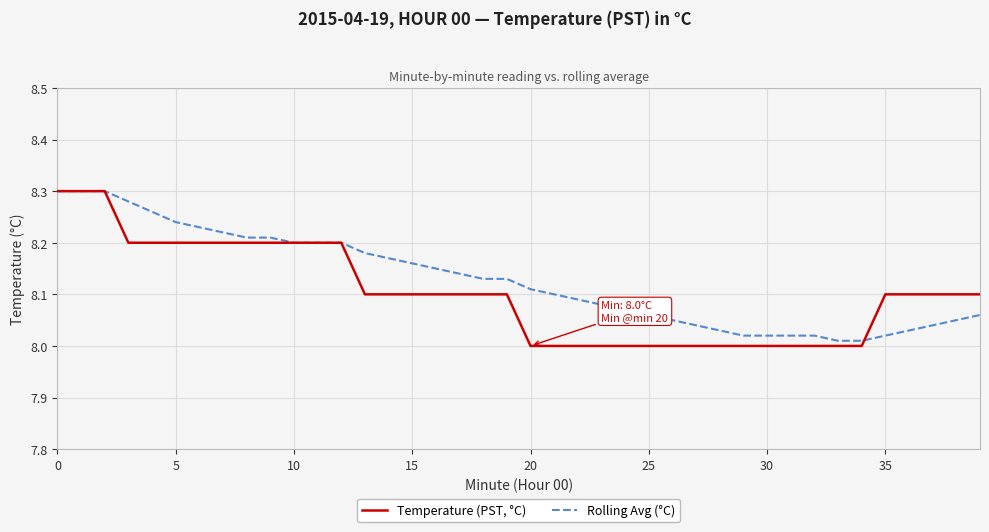

Which series has the largest range (max minus min)?

Temperature (PST, °C)